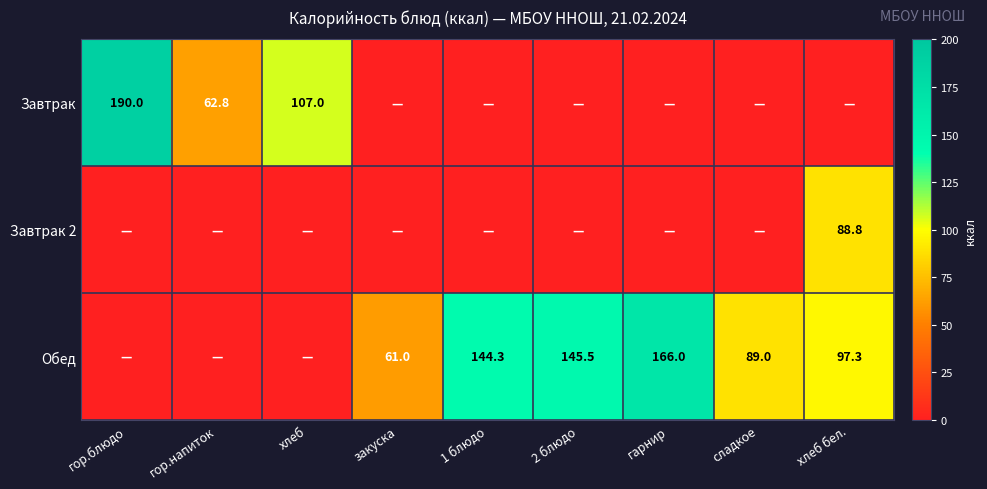

How many data points does each series have?

9